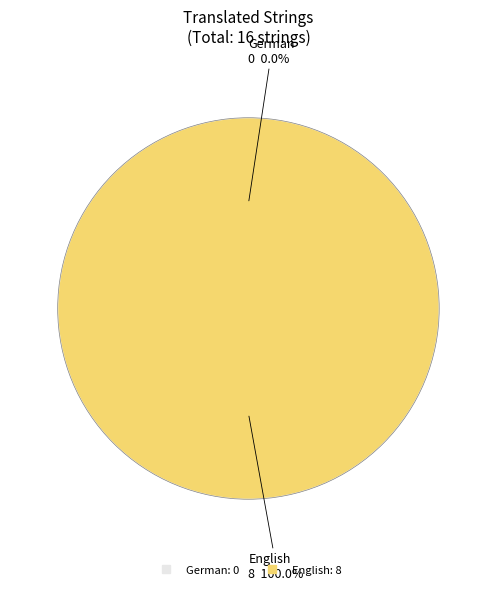

Which category has the smallest portion of the pie?

German